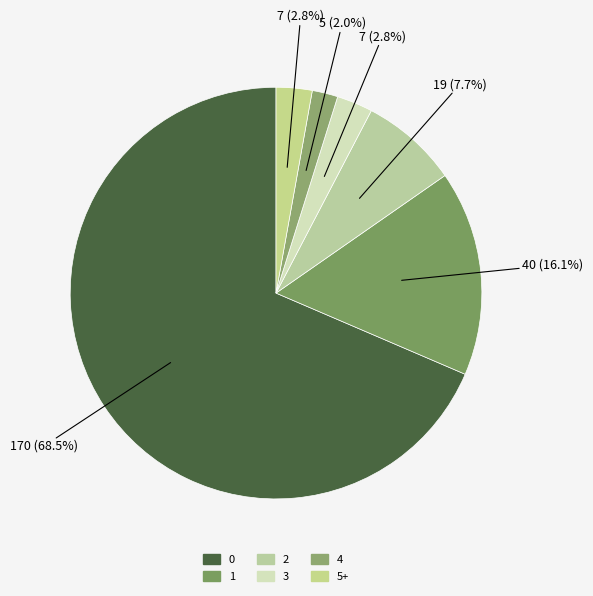

What is the change in value from 1 to 3?

-33